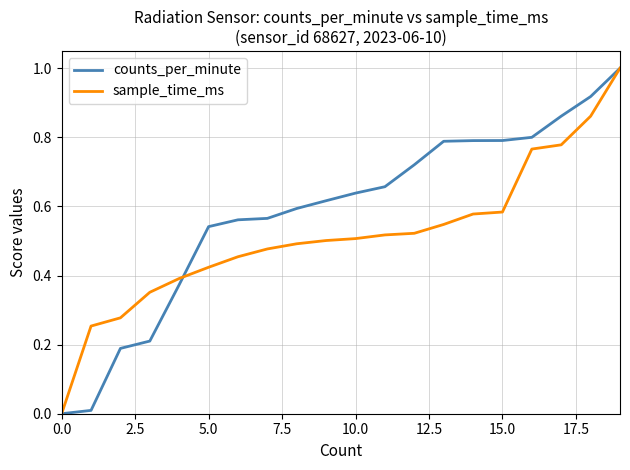

How many lines are shown in the chart?

2